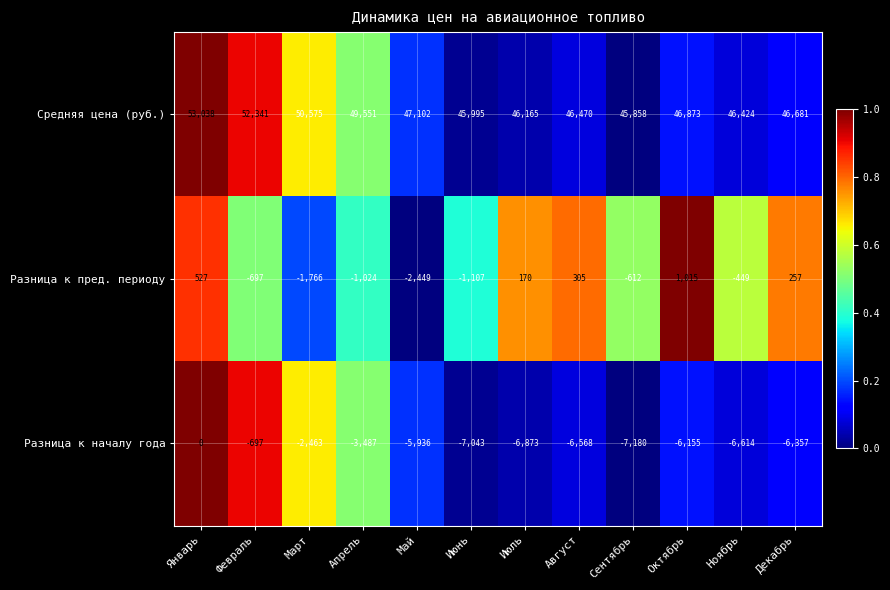

How many data points in Разница к пред. периоду are above -449?

5